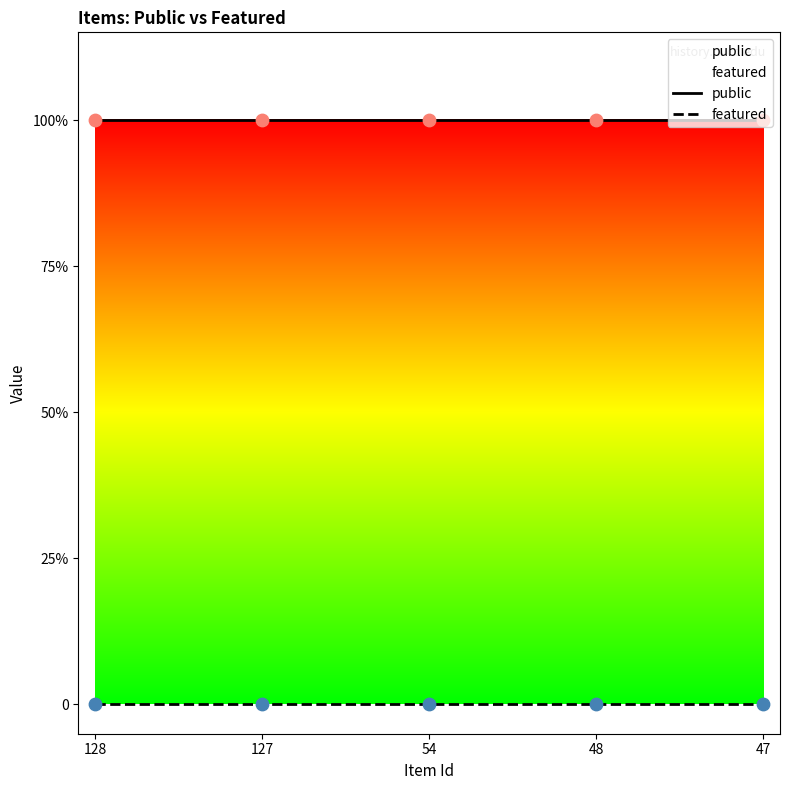

Which series contains the highest Y value?

public